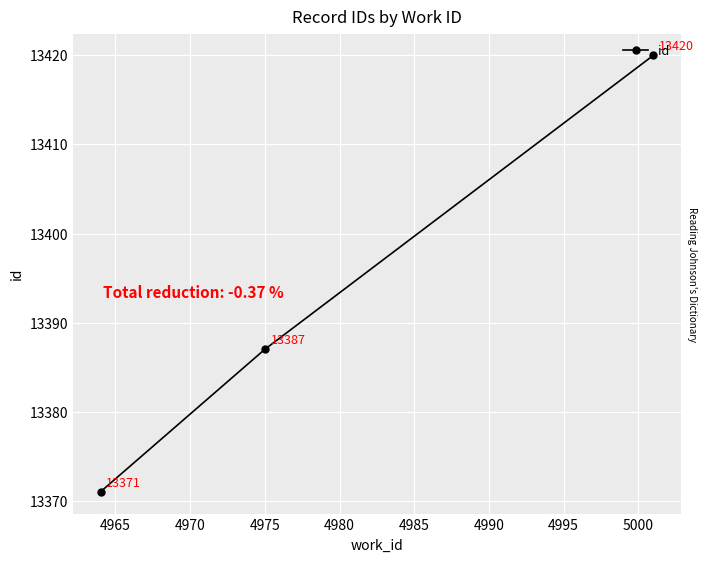

What is the average value?

13393